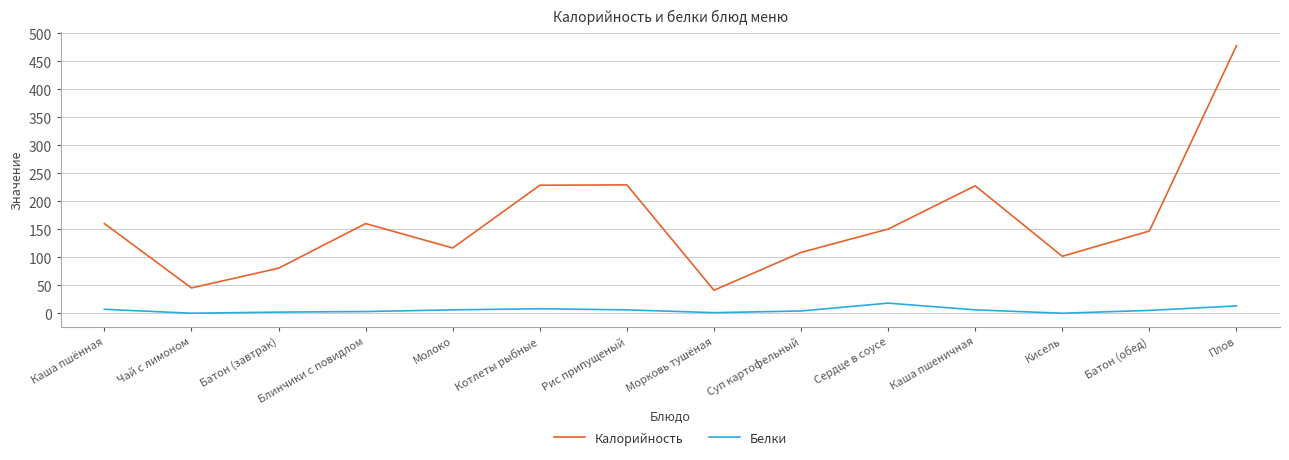

Is it true that Белки equals 8.0 at Котлеты рыбные?

True